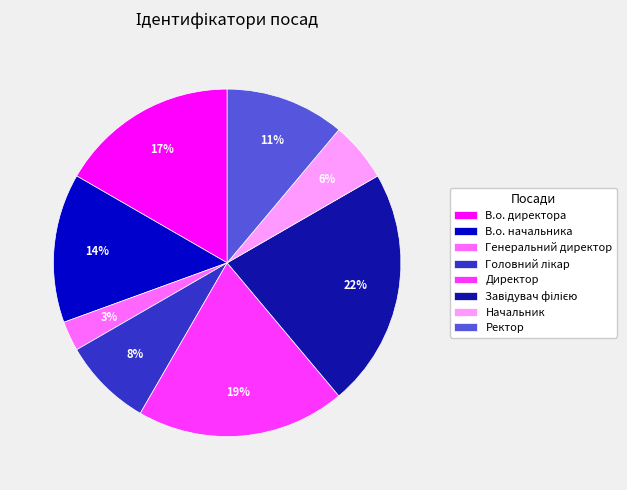

To the nearest percent, what is the combined percentage of В.о. начальника and Ректор?

25%